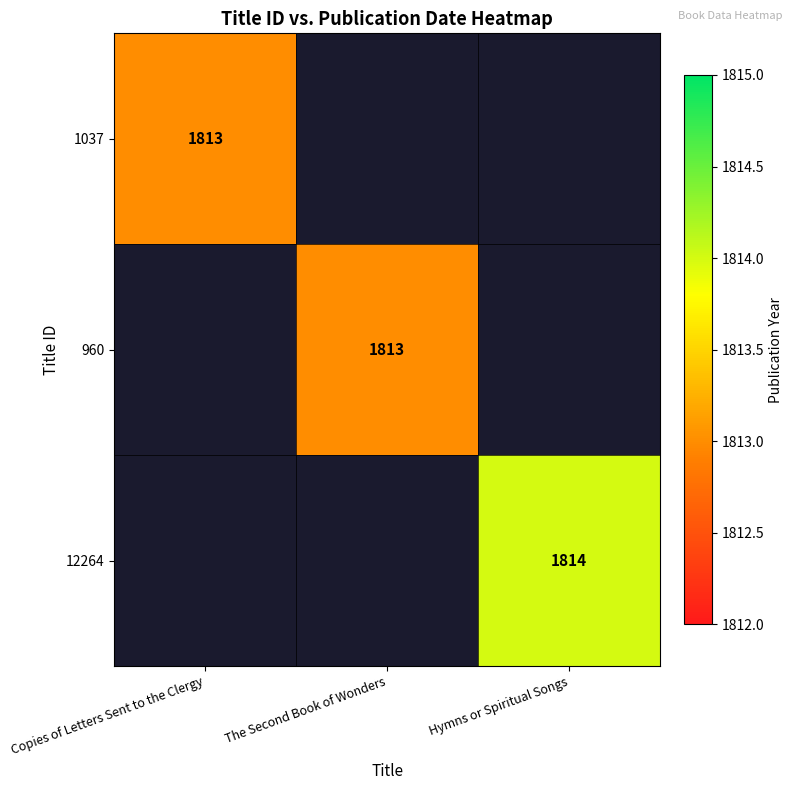

Is it true that 1037 equals 1813 at Copies of Letters Sent to the Clergy?

True